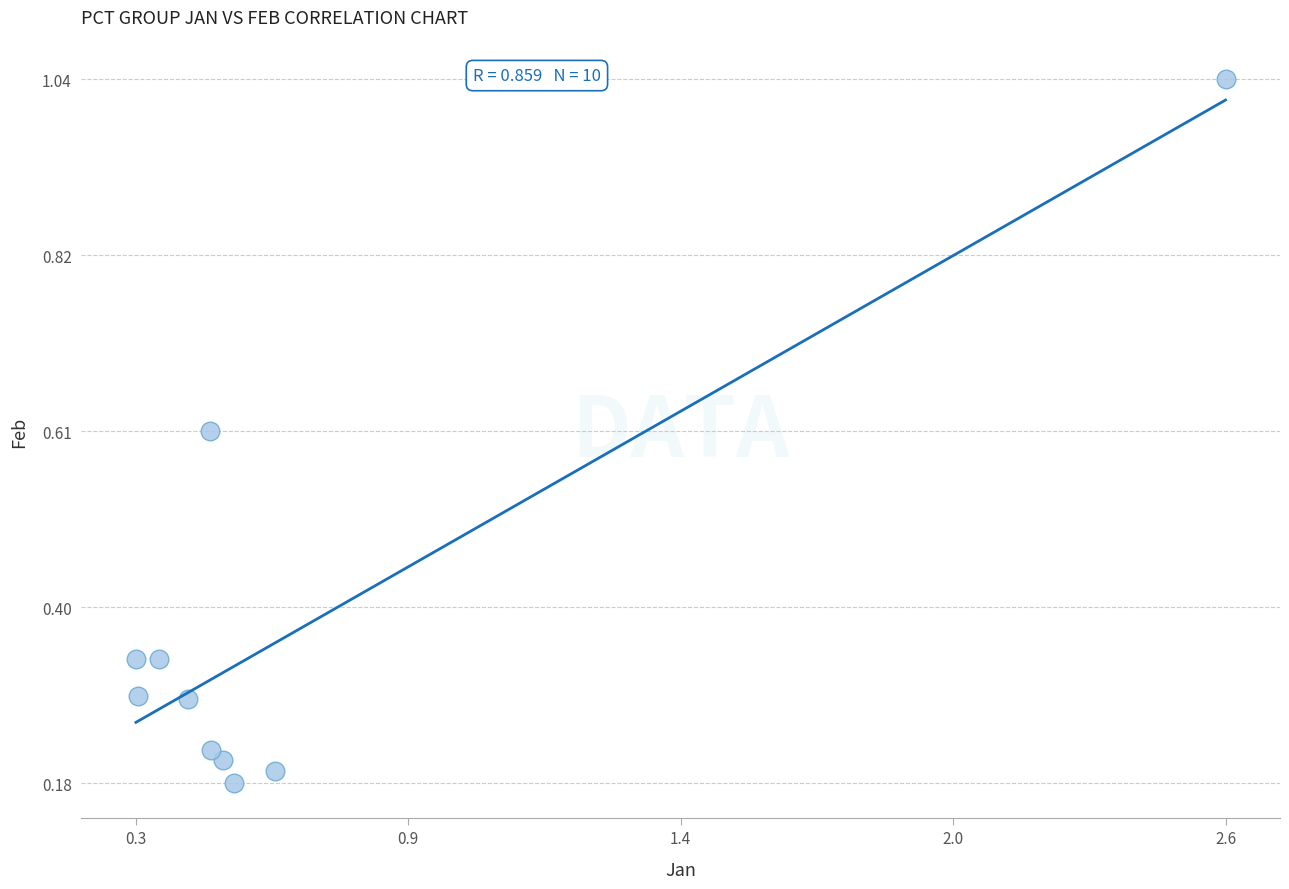

What is the average Y value?

0.4